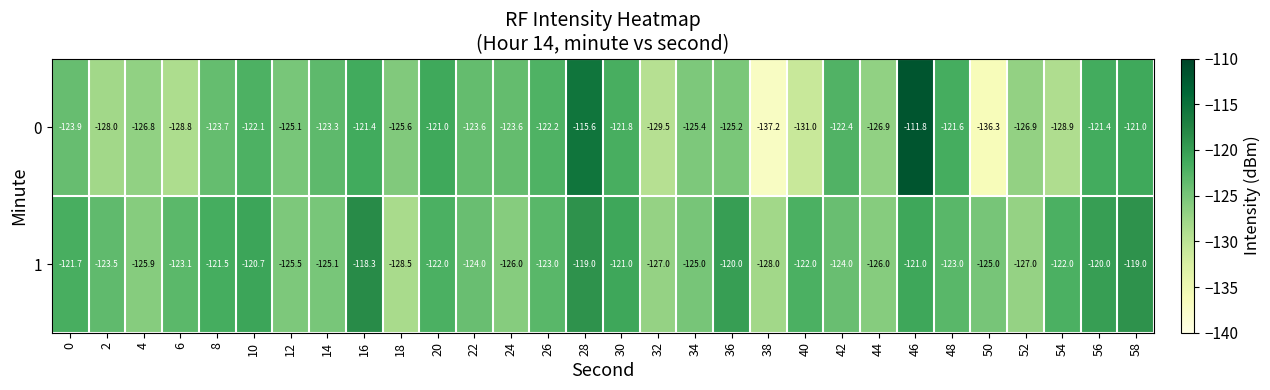

What is the spread (max minus min) of values at 56?

1.4